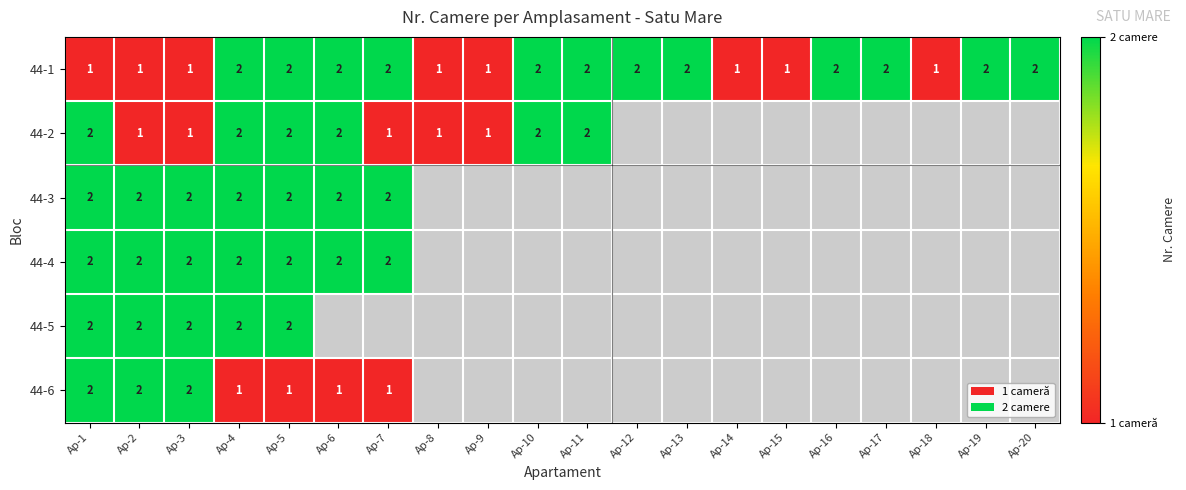

The 44-5 series shows 2 at Ap-4. True or false?

True